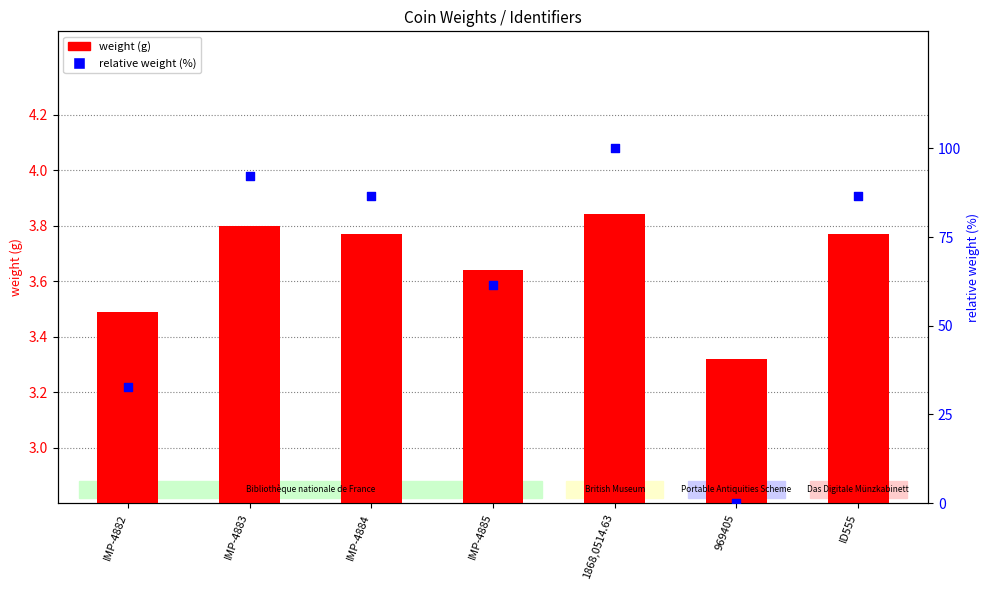

At how many categories does at least one series exceed 70?

4